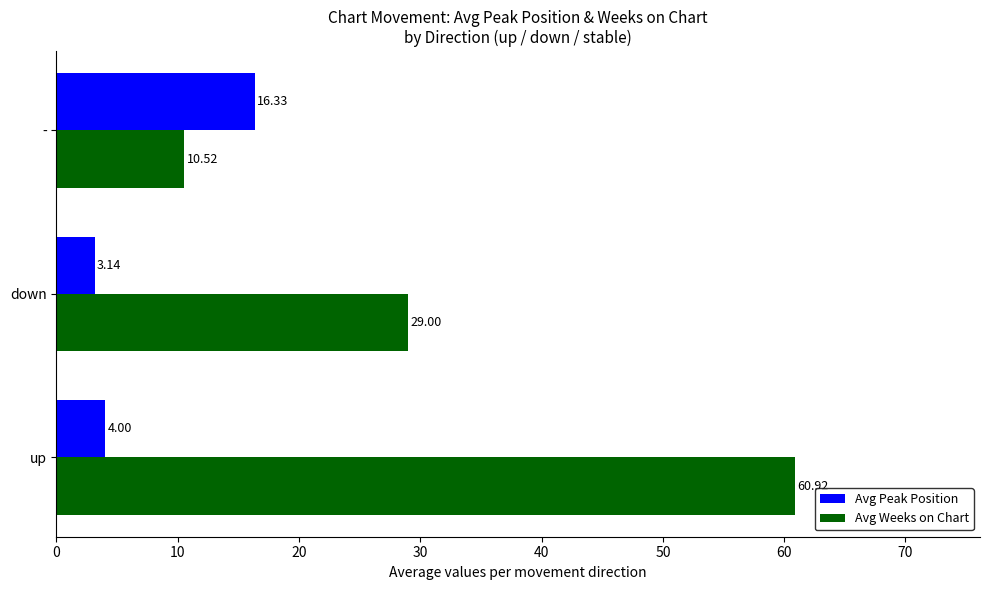

Is the value of Avg Peak Position at down greater than the value of Avg Weeks on Chart at -?

No